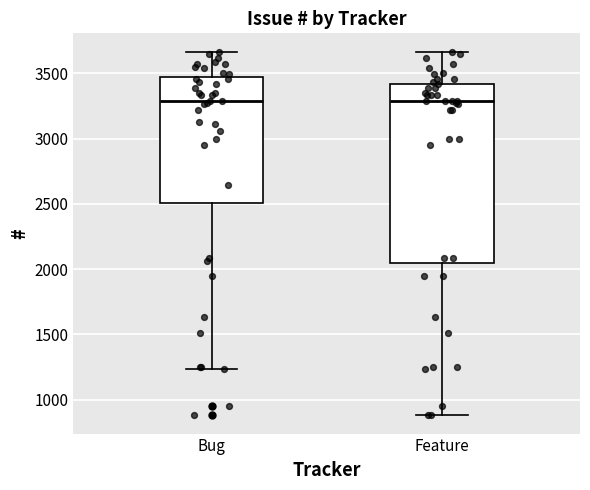

Reading left to right, read every box against the y-axis: the position of its median line, the range the box covers, and the ends of its whiskers. The values are not printed on the chart, so give them approximately, as read against the axis.

Bug: median 3300, box 2500 to 3450, whiskers 1250 to 3650
Feature: median 3300, box 2050 to 3400, whiskers 900 to 3650